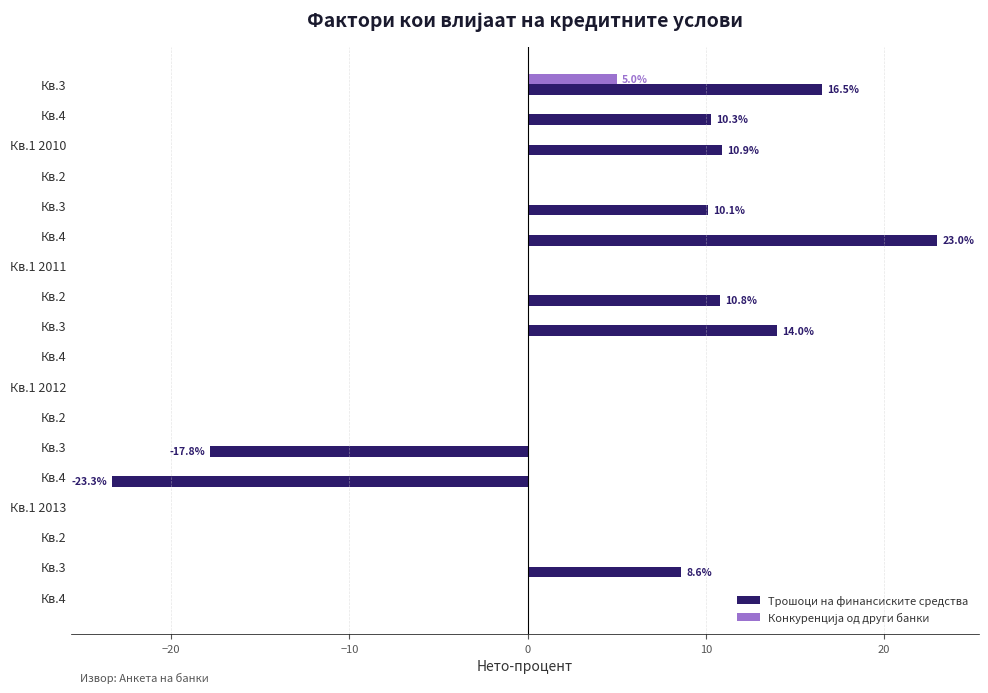

What is the maximum value for Трошоци на финансиските средства?

23.0